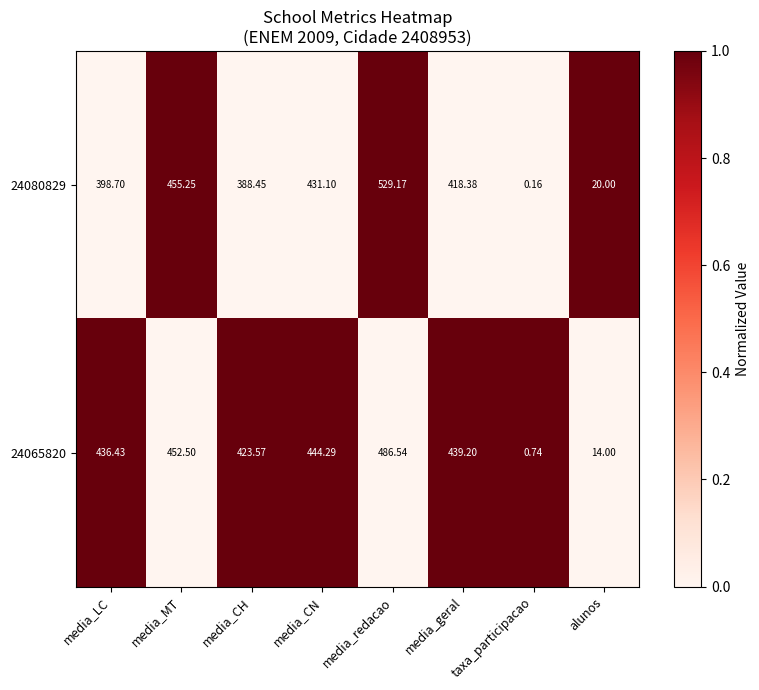

At which label does 24080829 first exceed 418?

media_MT